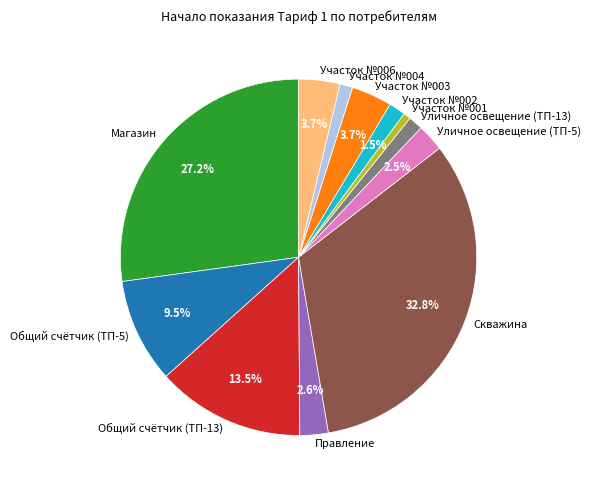

The Общий счётчик (ТП-5) slice represents 1% of the pie. True or false?

False